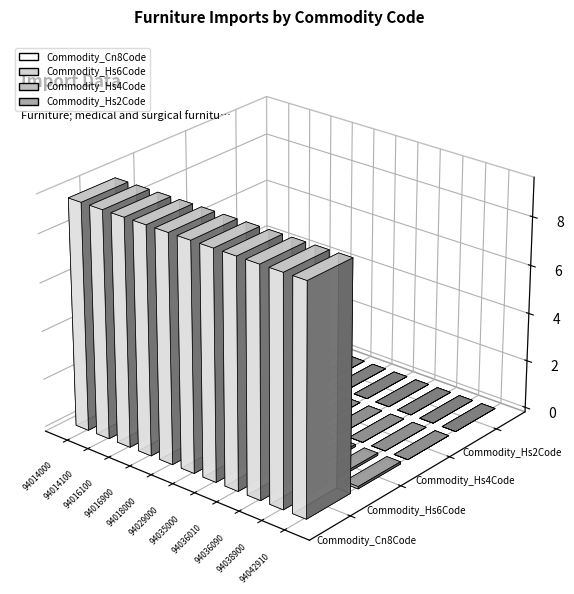

At how many categories does at least one series exceed 34191858?

11